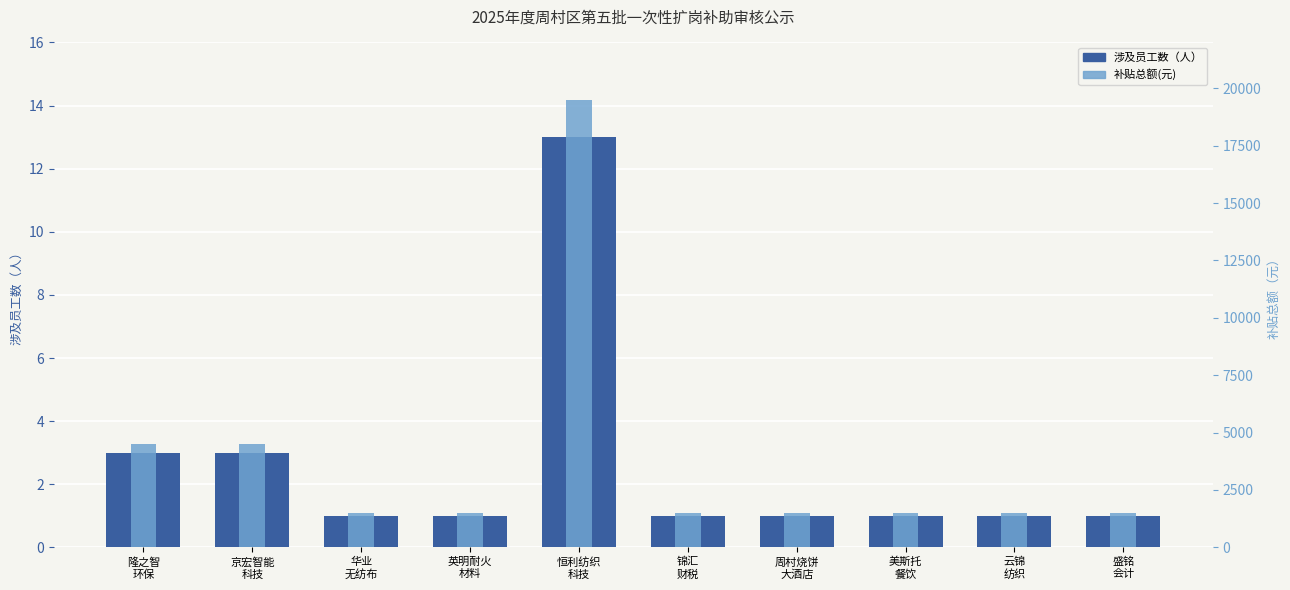

Count the number of categories in the chart.

10